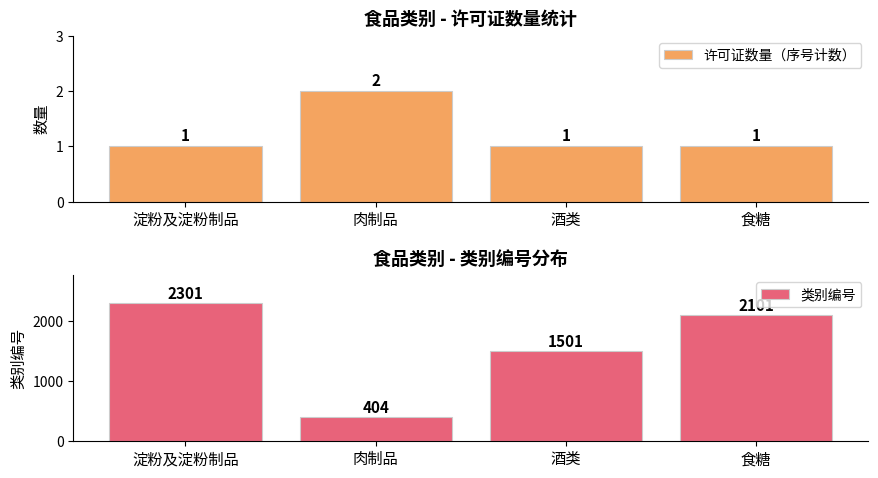

True or false: 许可证数量（序号计数） has a value of 1 at 肉制品.

False